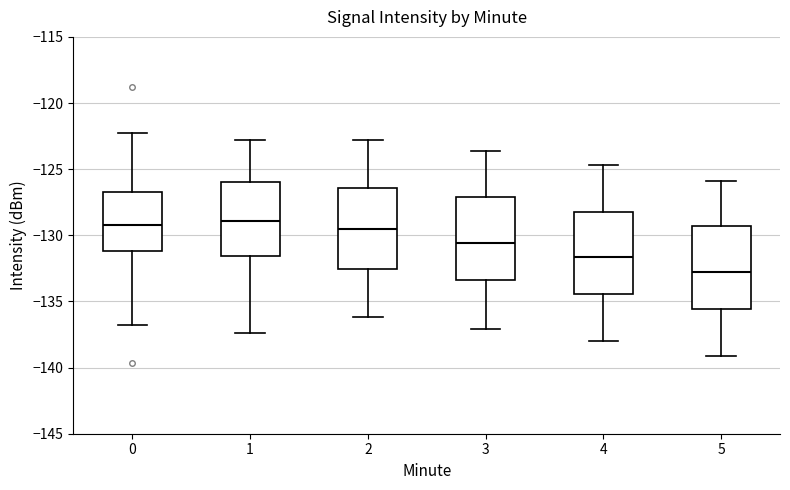

Reading left to right, transcribe this box plot: for each box, give where its median line is, the range the box spans, and where its two whiskers end, as read against the y-axis. The values are not printed on the chart, so give them approximately, as read against the axis.

0: median -129.0, box -131.0 to -126.5, whiskers -137.0 to -122.0
1: median -129.0, box -131.5 to -126.0, whiskers -137.5 to -123.0
2: median -129.5, box -132.5 to -126.5, whiskers -136.0 to -123.0
3: median -130.5, box -133.5 to -127.0, whiskers -137.0 to -123.5
4: median -131.5, box -134.5 to -128.0, whiskers -138.0 to -124.5
5: median -132.5, box -135.5 to -129.5, whiskers -139.0 to -126.0